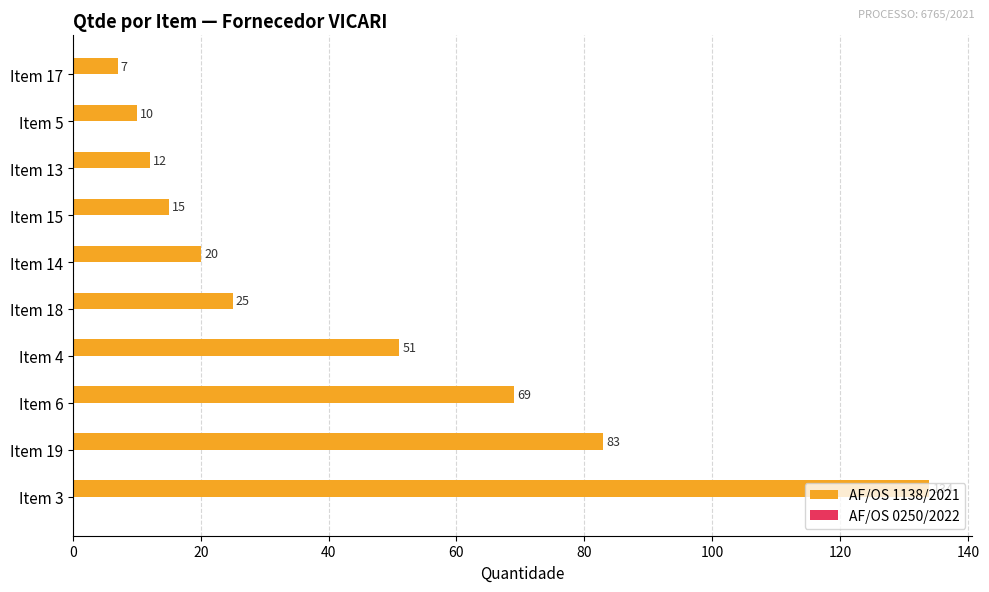

Which label corresponds to the largest value in the chart?

Item 3